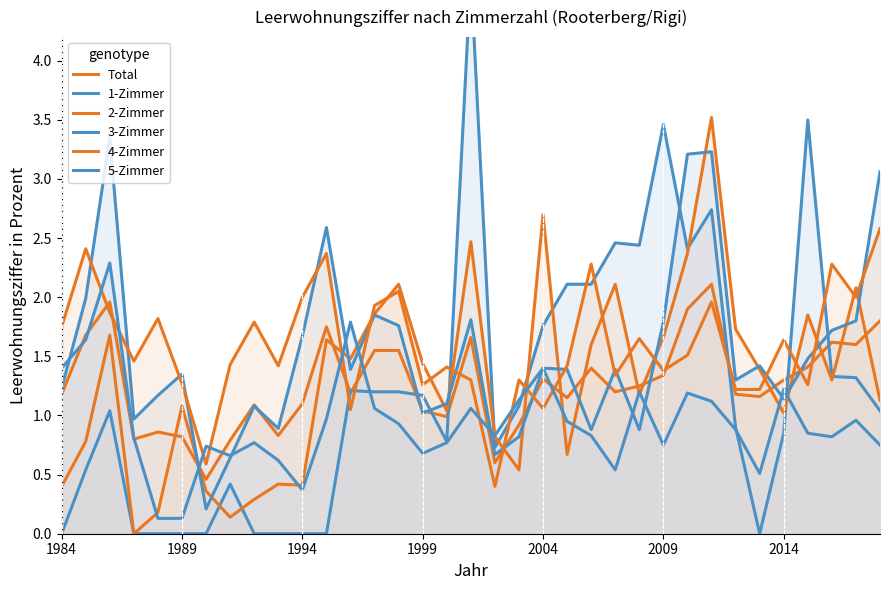

At which category does 3-Zimmer reach its first local valley?

1999